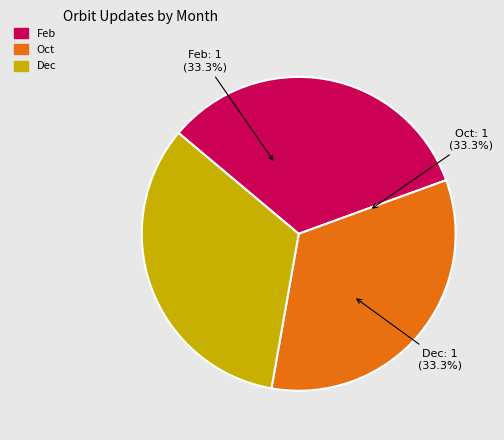

How much of the chart is everything except Oct?

66.7%